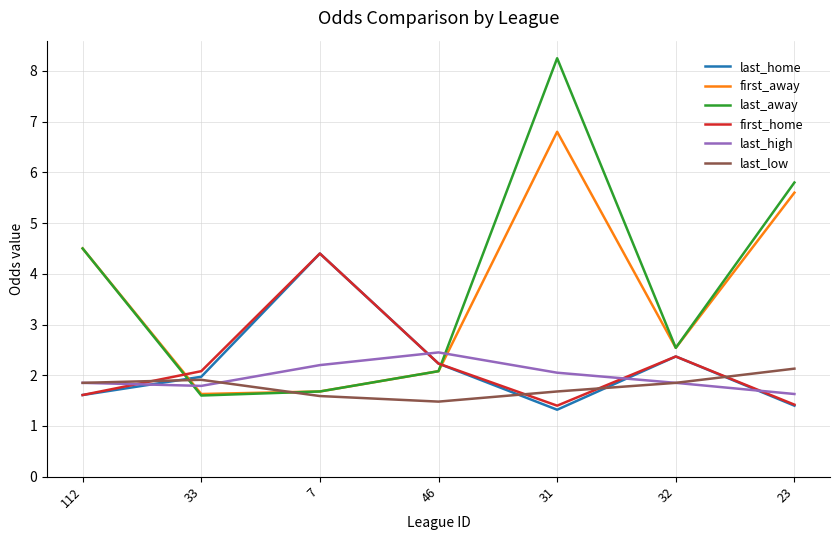

What is the difference between the highest and lowest values at 33?

0.5